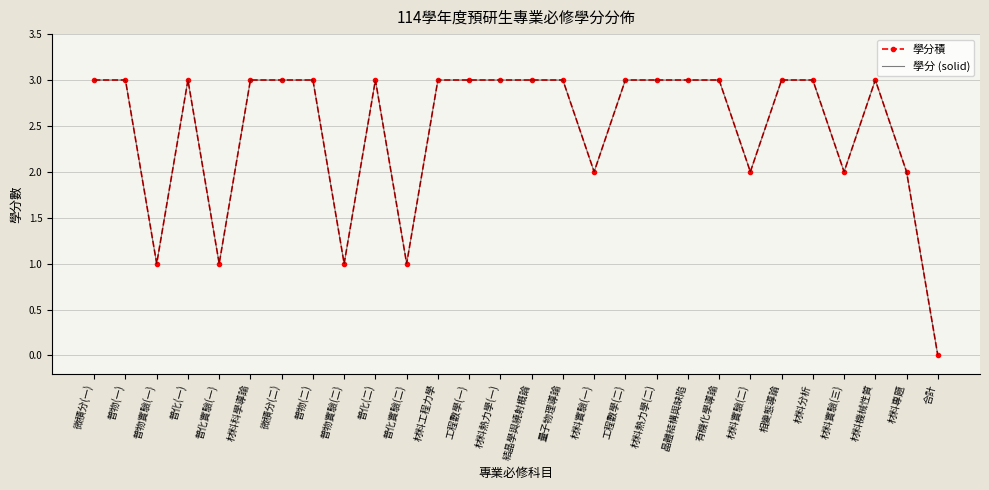

At which category does 學分積 reach its first local peak?

普化(一)